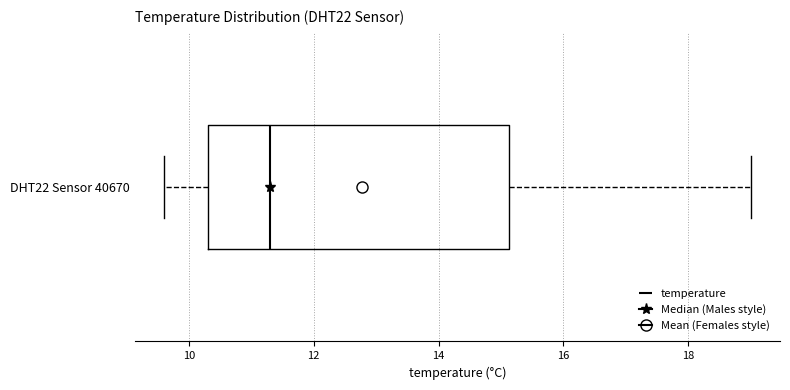

Transcribe this box plot: give where the median line is, the range the box spans, and where the two whiskers end, as read against the x-axis. The values are not printed on the chart, so give them approximately, as read against the axis.

median 11.4, box 10.4 to 15.2, whiskers 9.6 to 19.0